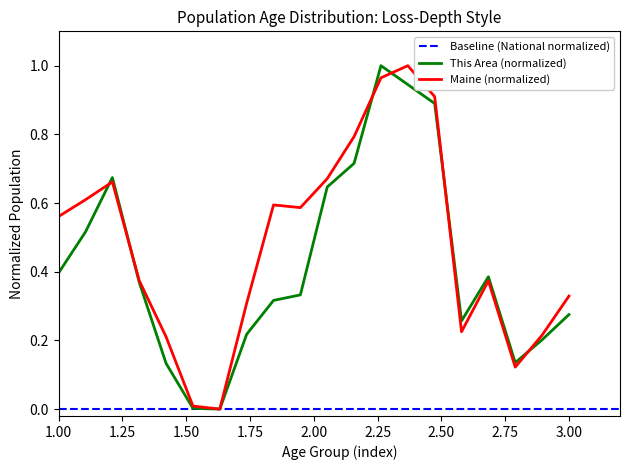

True or false: Maine (normalized) has a value of 0.2 at 3.00.

False